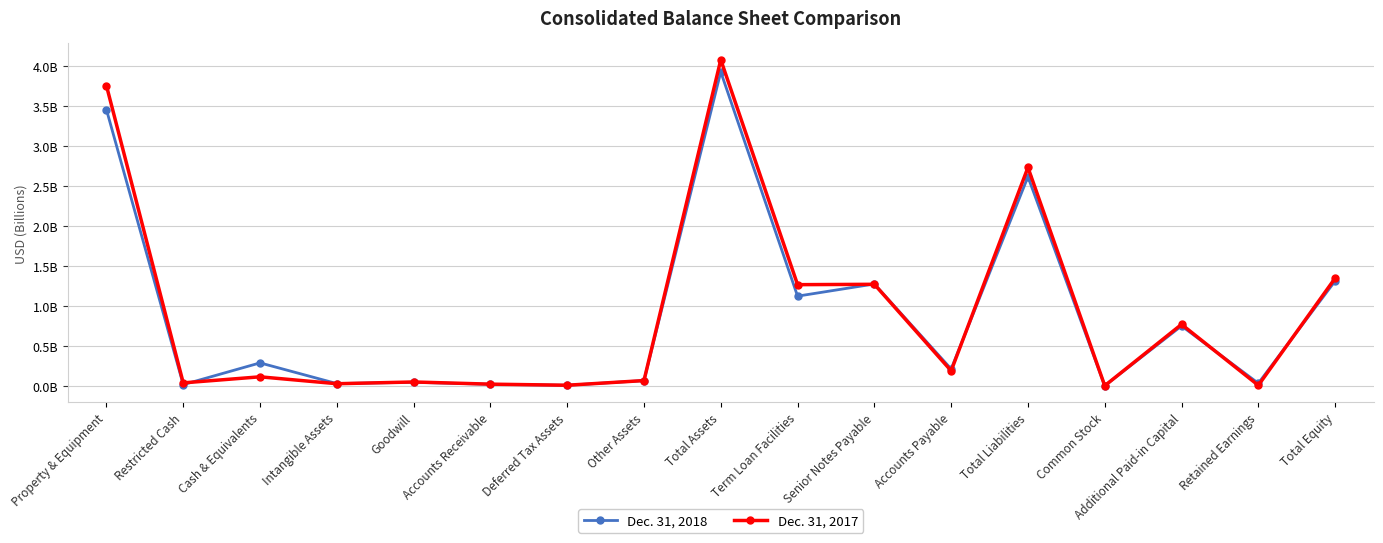

At which category is the sum across all series the highest?

Total Assets